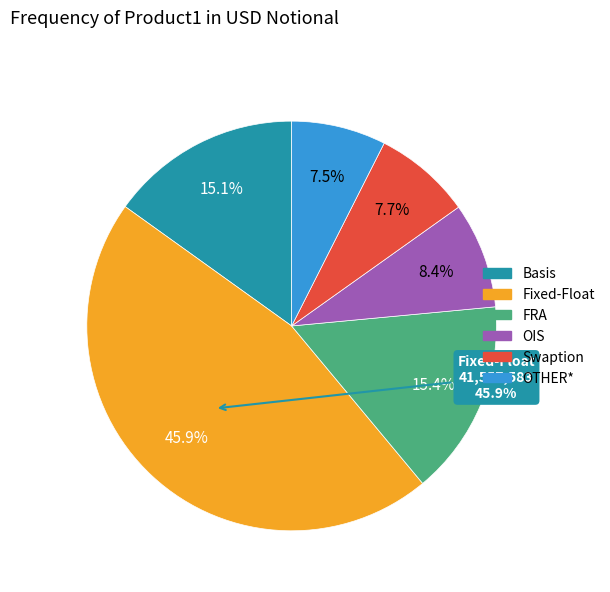

What is the change in value from Basis to Fixed-Float?

+27901302